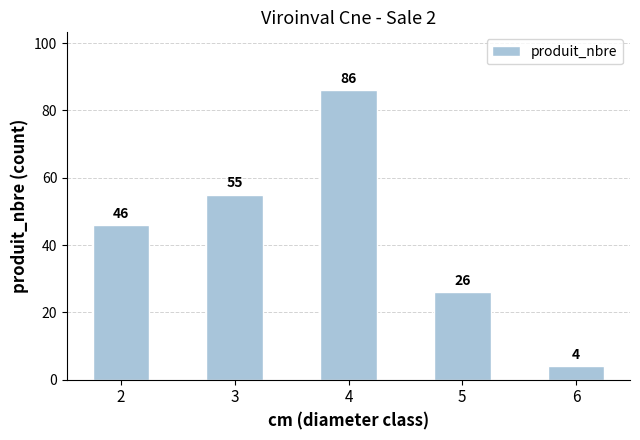

How many bars are there in total?

5